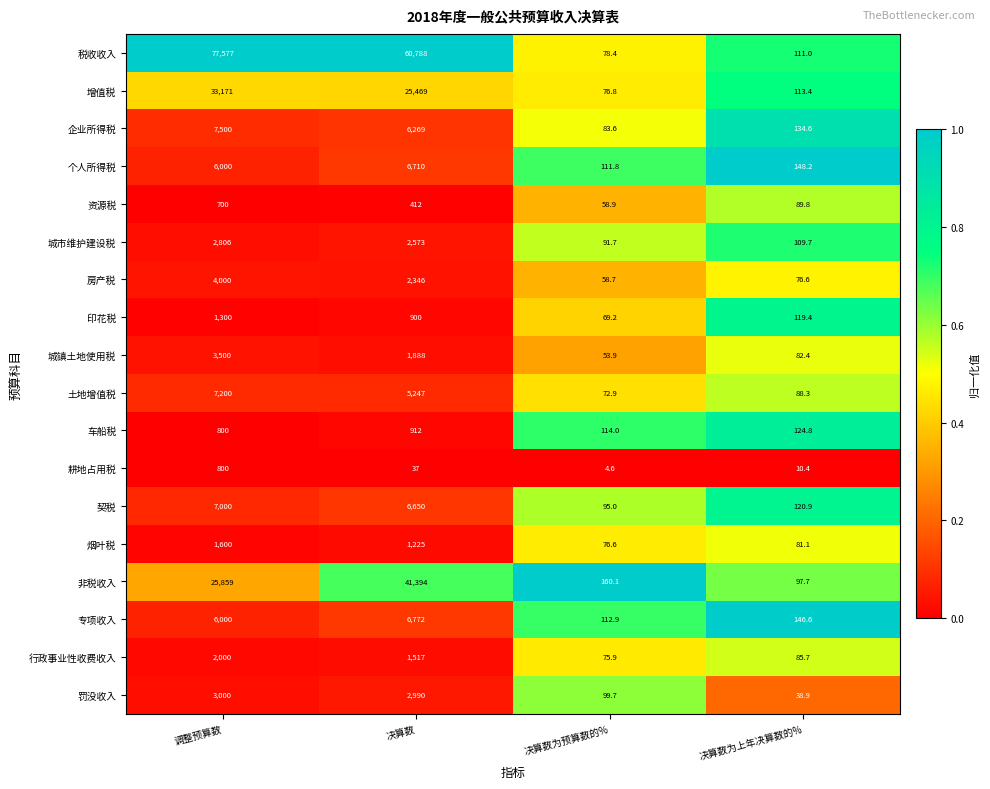

At which category does the chart reach its peak across all series?

调整预算数